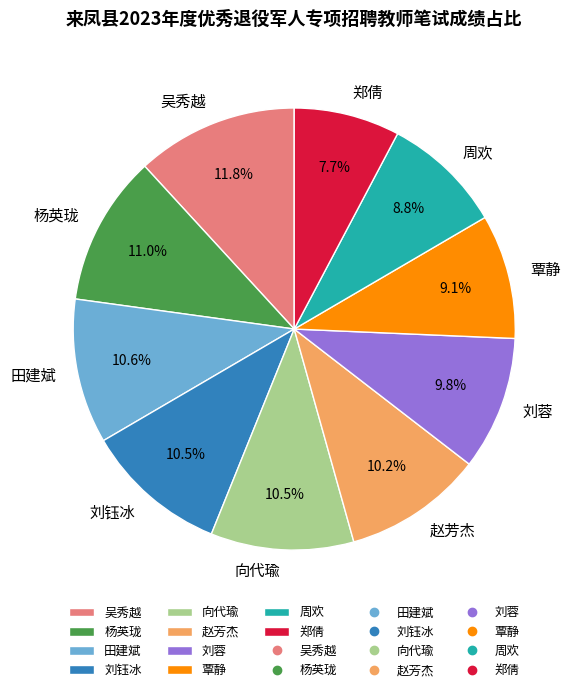

Which has a higher value, 田建斌 or 刘蓉?

田建斌